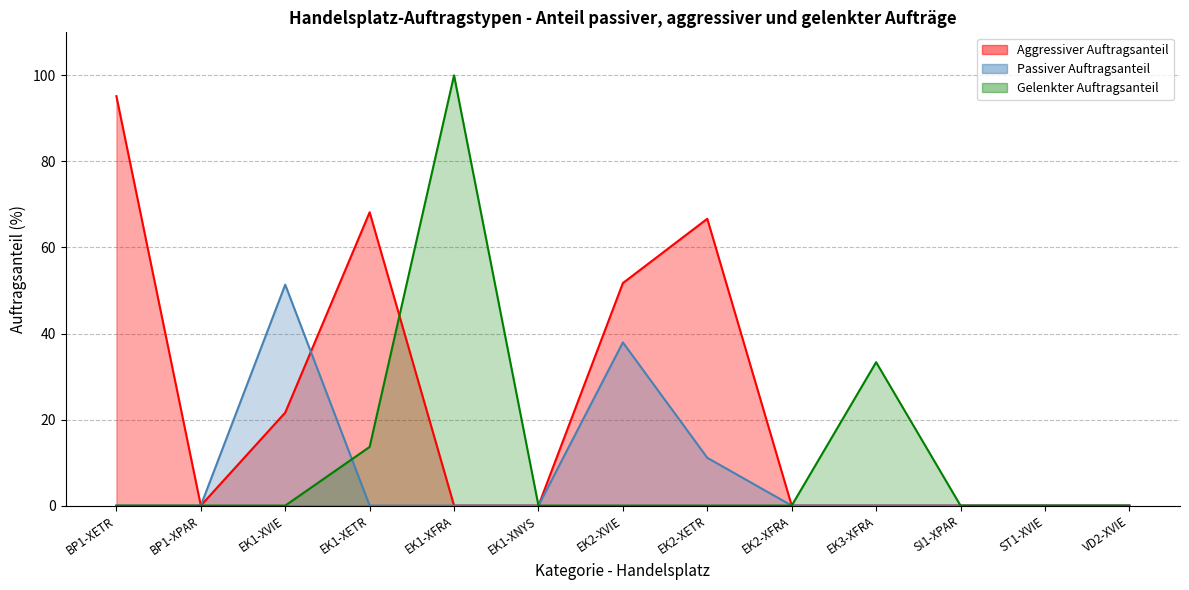

Which series has the widest spread of values?

Gelenkter Auftragsanteil